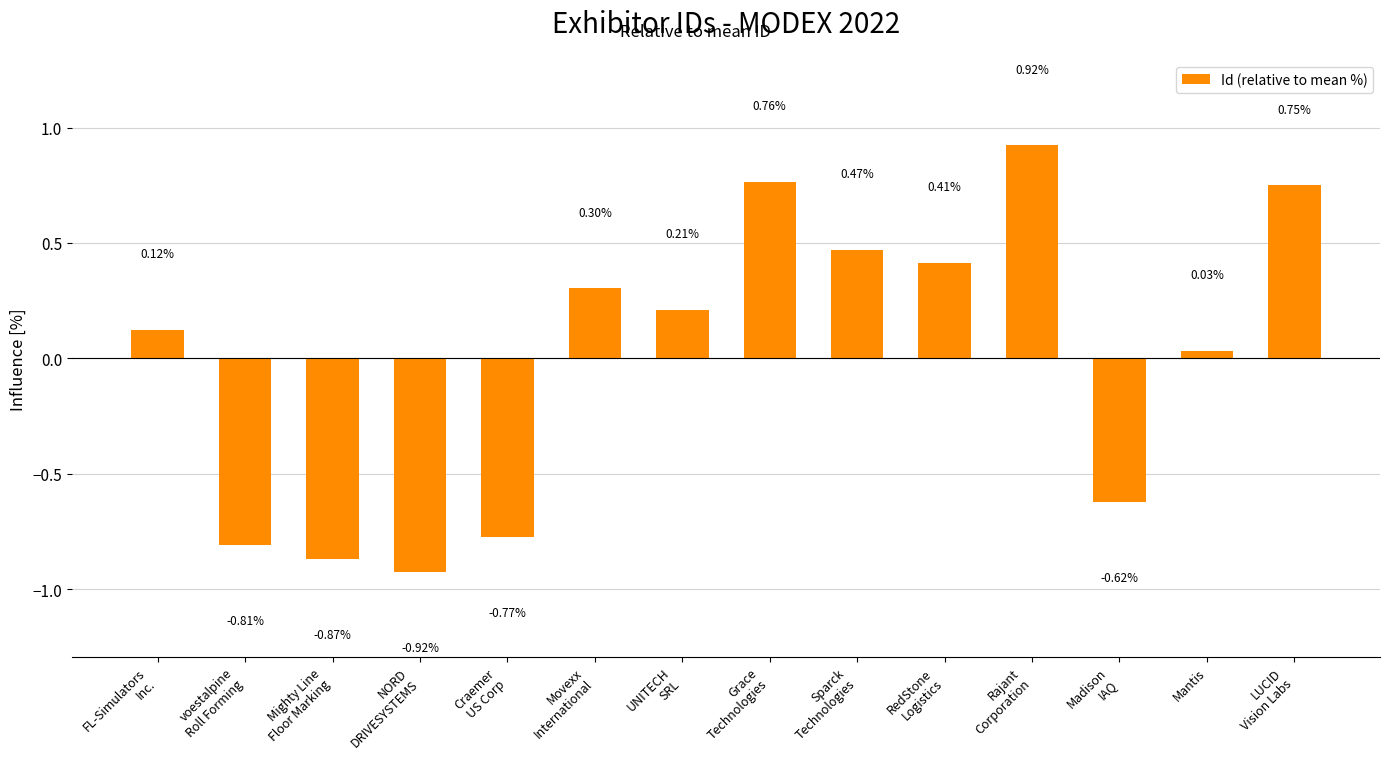

List the labels in order of value, largest first.

Rajant
Corporation, Grace
Technologies, LUCID
Vision Labs, Sparck
Technologies, RedStone
Logistics, Movexx
International, UNITECH
SRL, FL-Simulators
Inc., Mantis, Madison
IAQ, Craemer
US Corp, voestalpine
Roll Forming, Mighty Line
Floor Marking, NORD
DRIVESYSTEMS